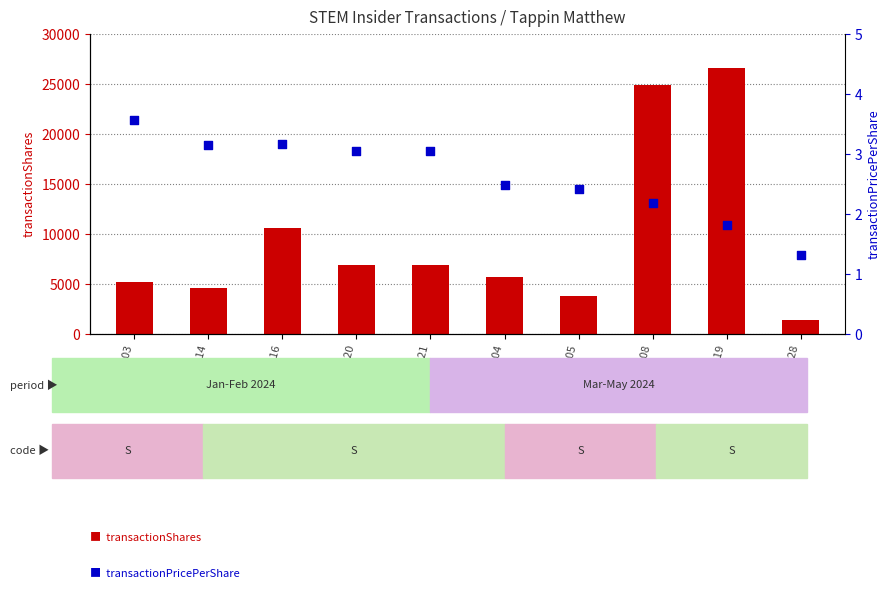

Which series has the largest Y range (max minus min)?

transactionShares